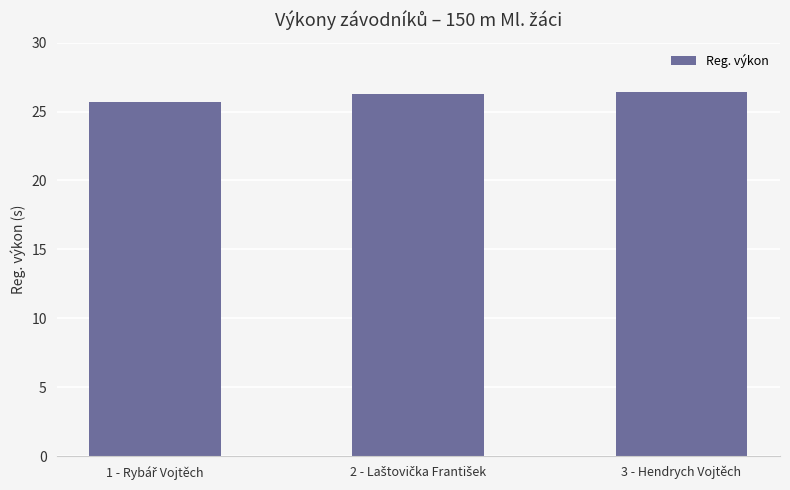

What is the difference between the maximum and minimum values?

0.7